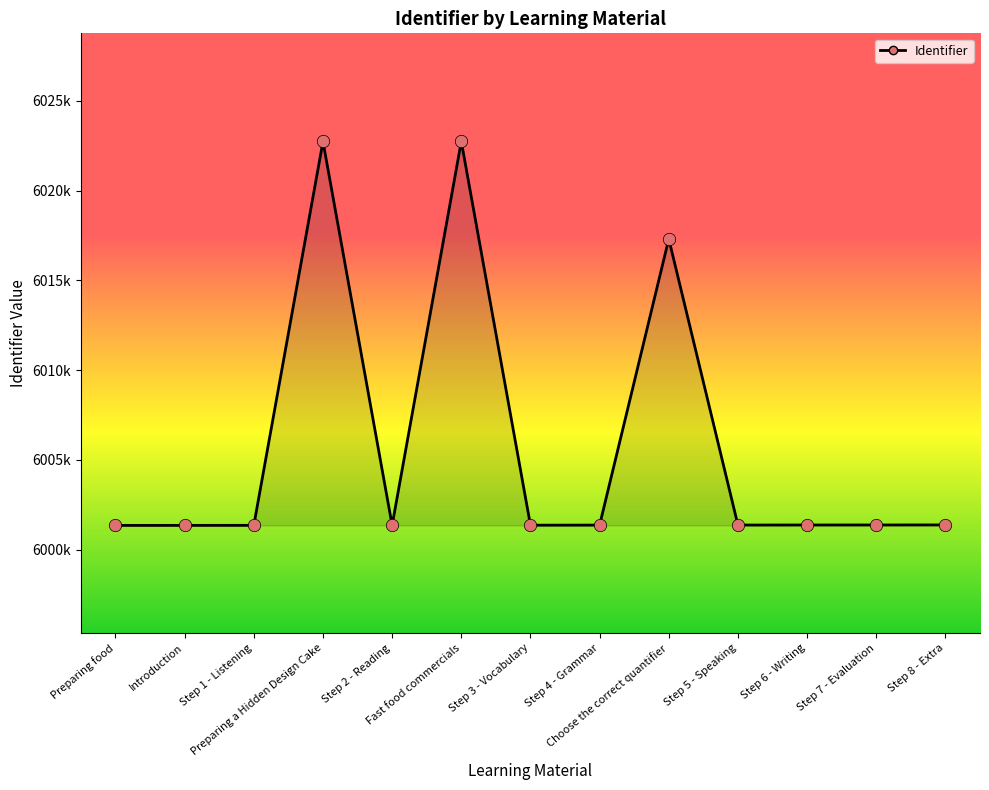

Between Introduction and Step 1 - Listening, which is larger?

Step 1 - Listening